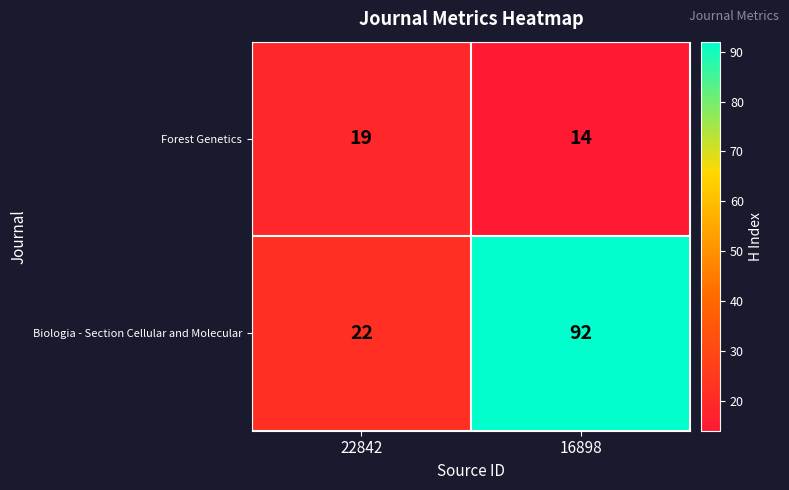

What is the difference between the maximum and minimum values in the Forest Genetics series?

5